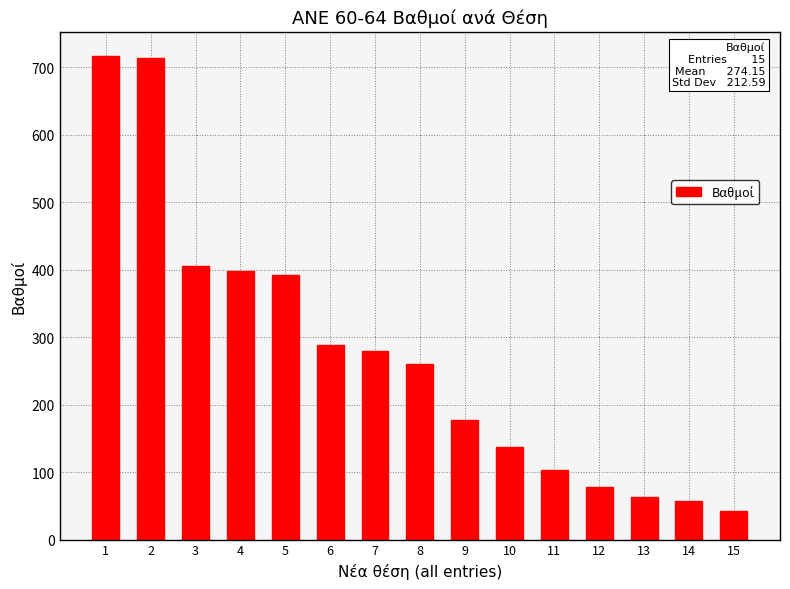

How many series are shown in this chart?

1